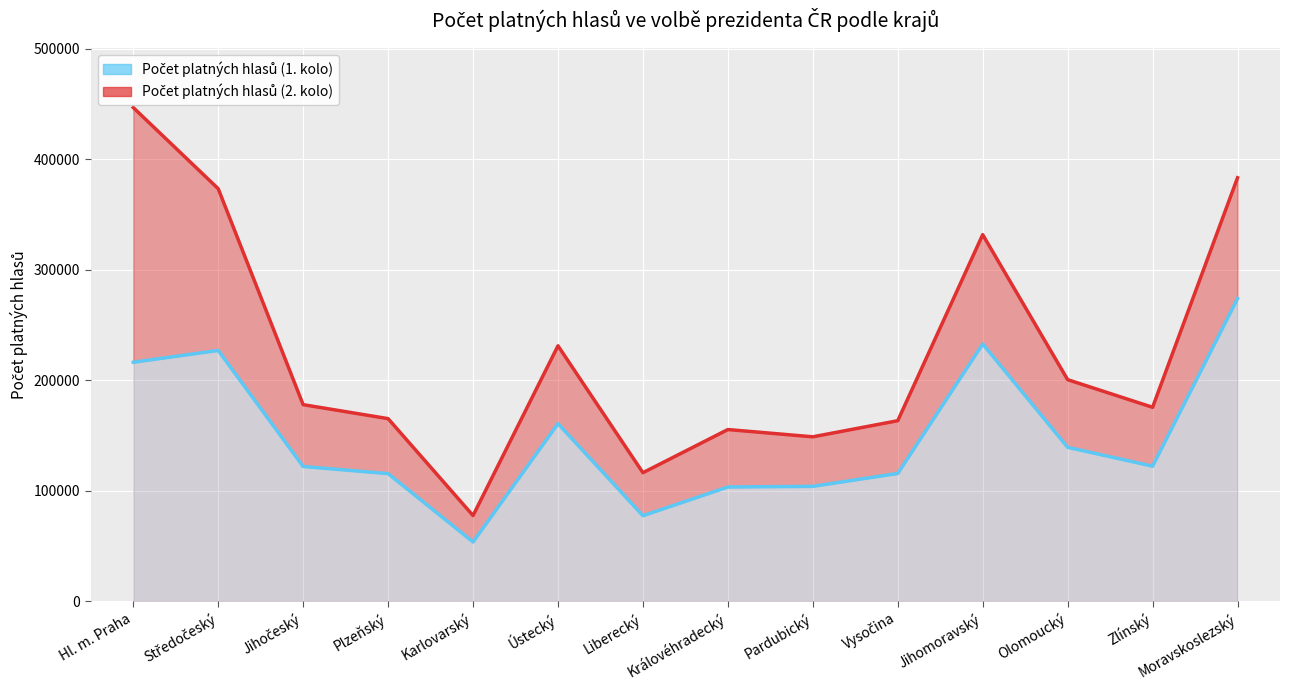

What is the difference between the highest and lowest values at Moravskoslezský?

109300